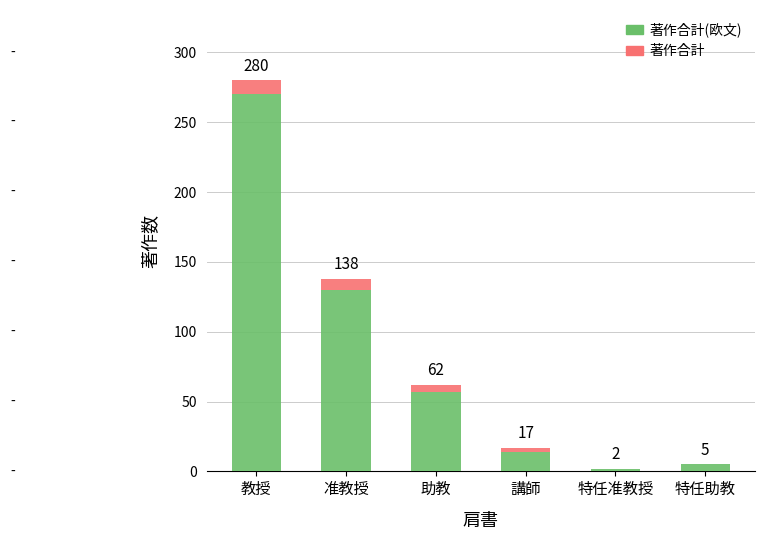

Does the chart contain stacked bars?

Yes